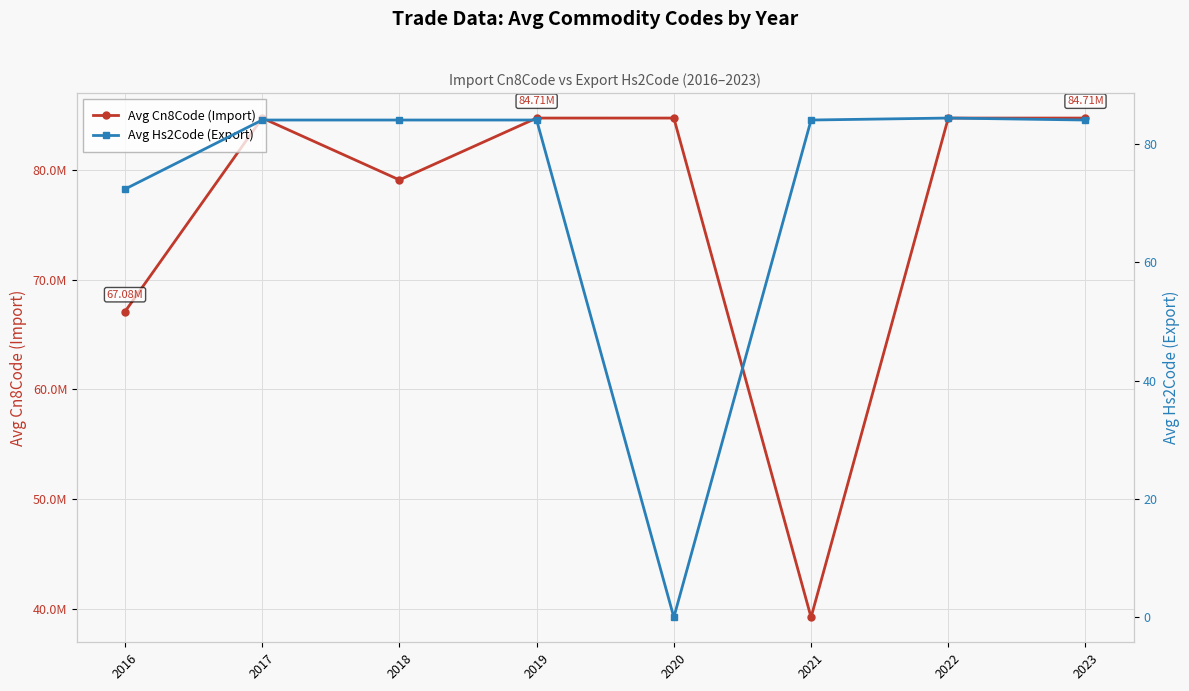

Reading left to right, what are all the values shown in this chart?

Avg Cn8Code (Import): 67079206.0	84715997.6	79077602.0	84713950.0	84714900.0	39219090.0	84714900.0	84714900.0
Avg Hs2Code (Export): 72.3	84.0	84.0	84.0	0.0	84.0	84.3	84.0